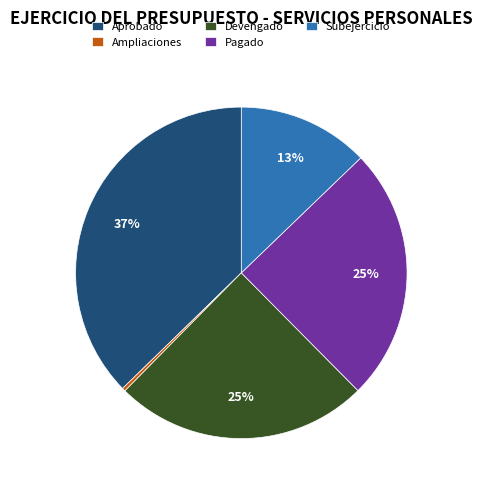

Does Aprobado represent more than half of the total?

No